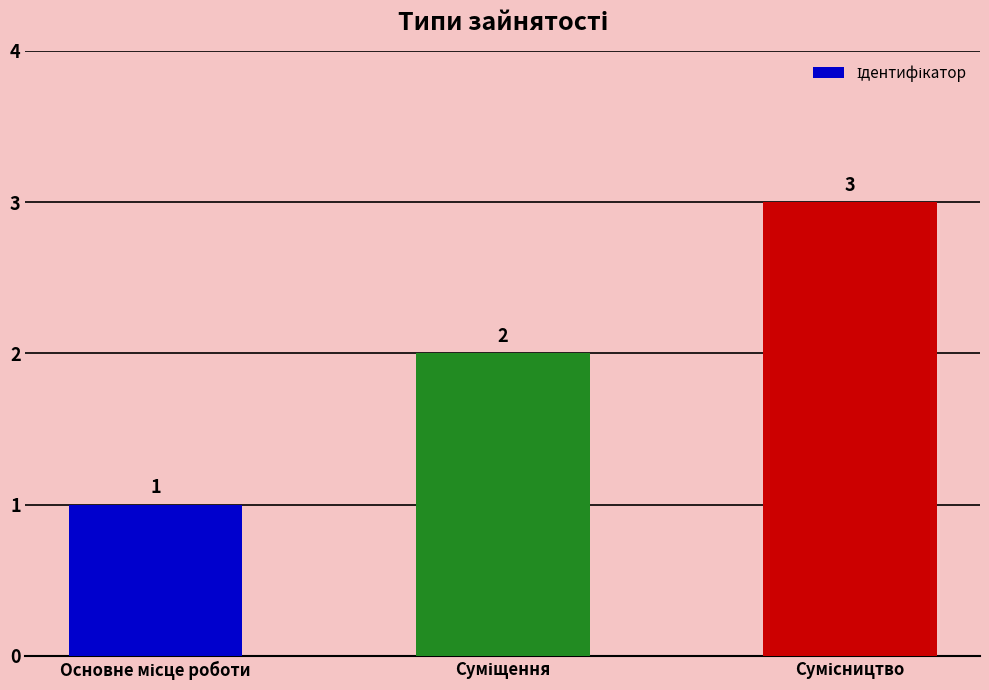

What is the maximum value shown in the chart?

3